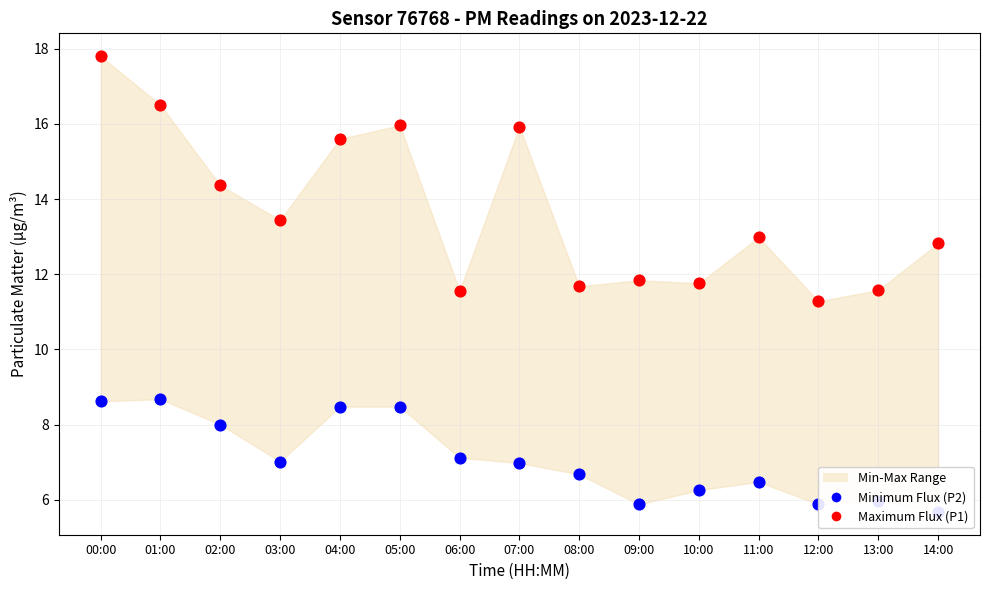

Which series contains the highest Y value?

Maximum Flux (P1)